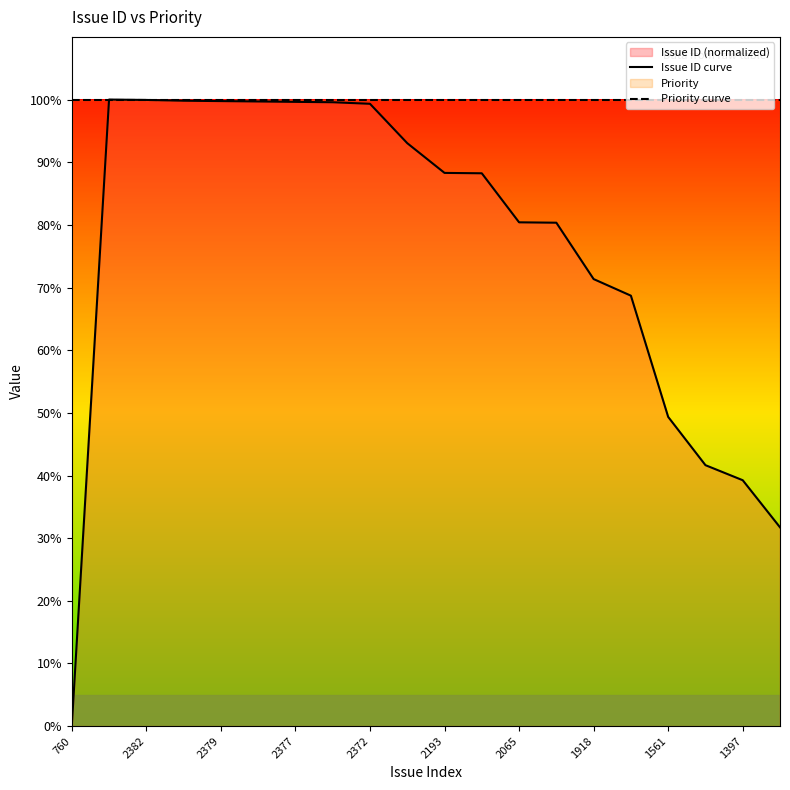

At which label does Issue ID curve reach its minimum?

760